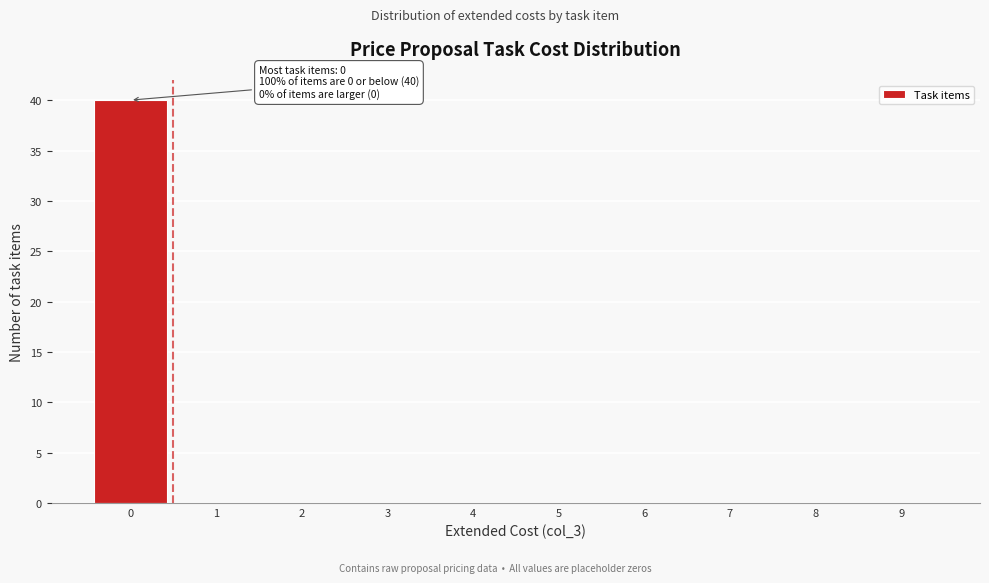

Which range on the x-axis has the tallest bar?

-0.5 to 0.5